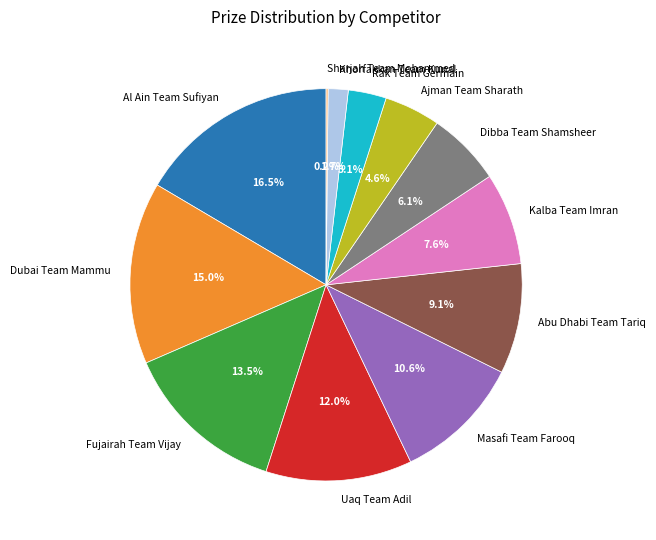

Is there a majority slice in this chart?

No